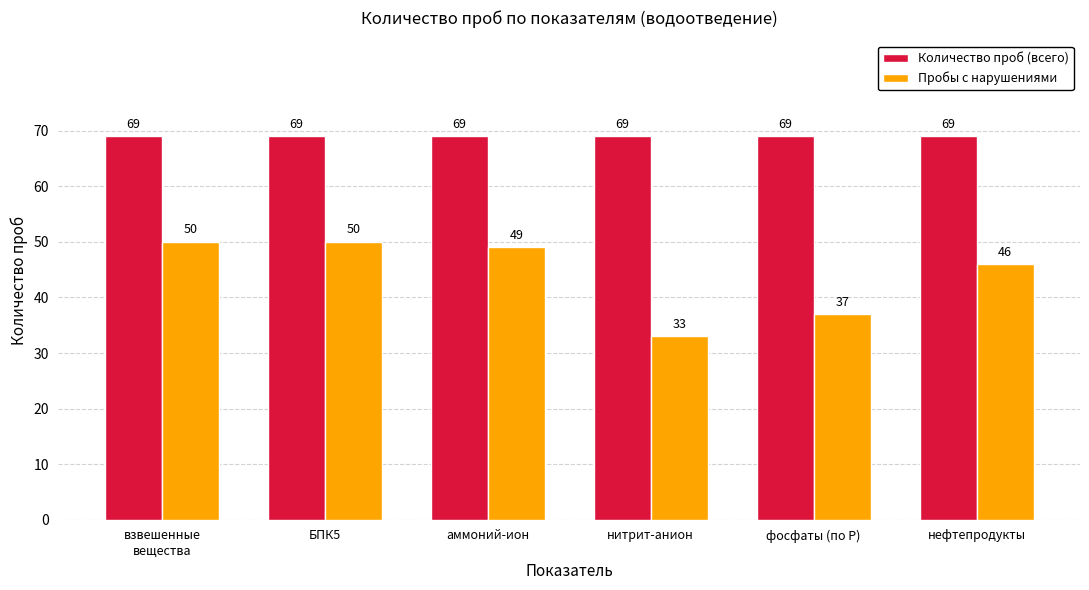

Which series has the largest range (max minus min)?

Пробы с нарушениями